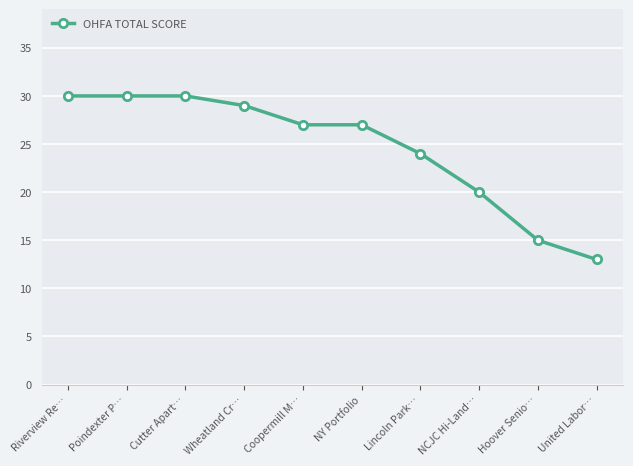

What is the greatest value displayed?

30